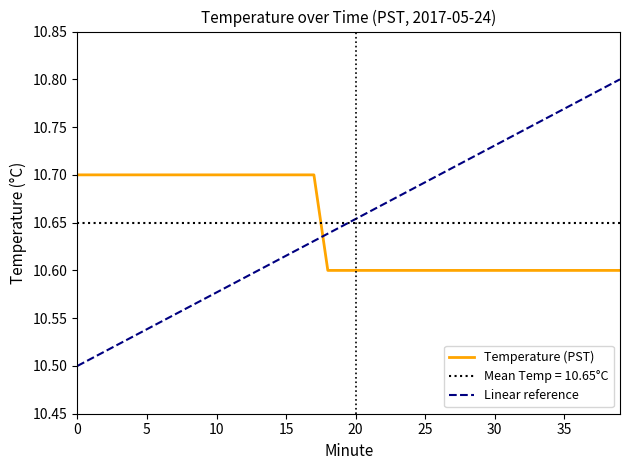

True or false: Linear reference and Temperature (PST) intersect in this chart.

True